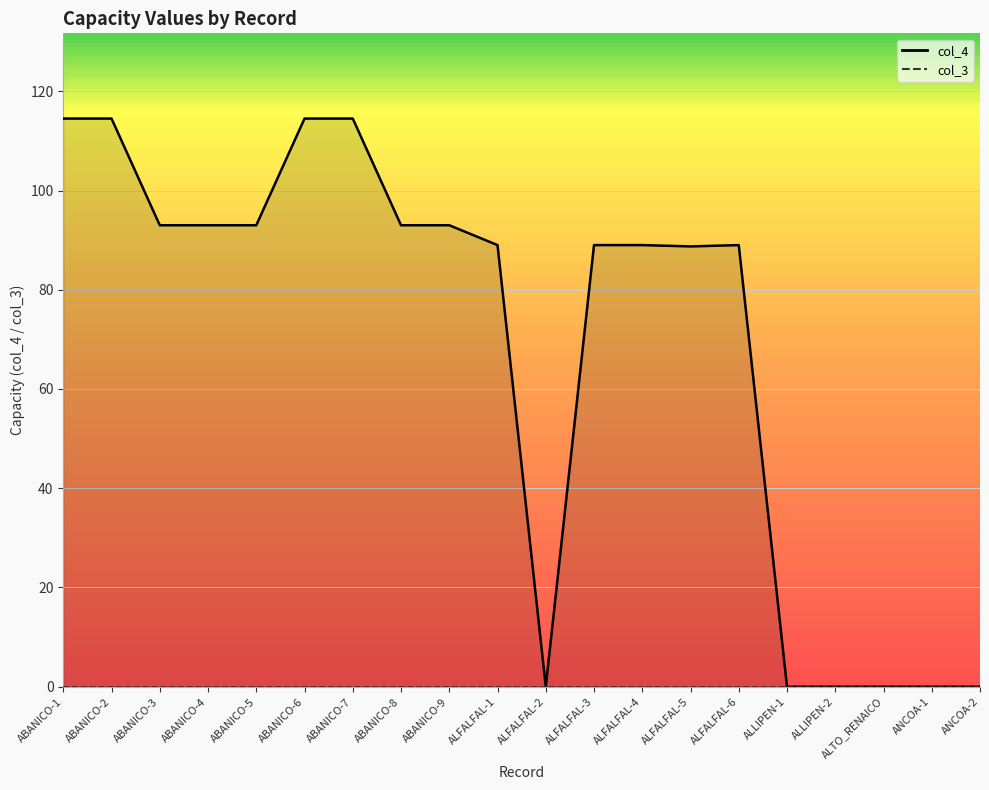

At which label does col_4 line reach its minimum?

ALFALFAL-2